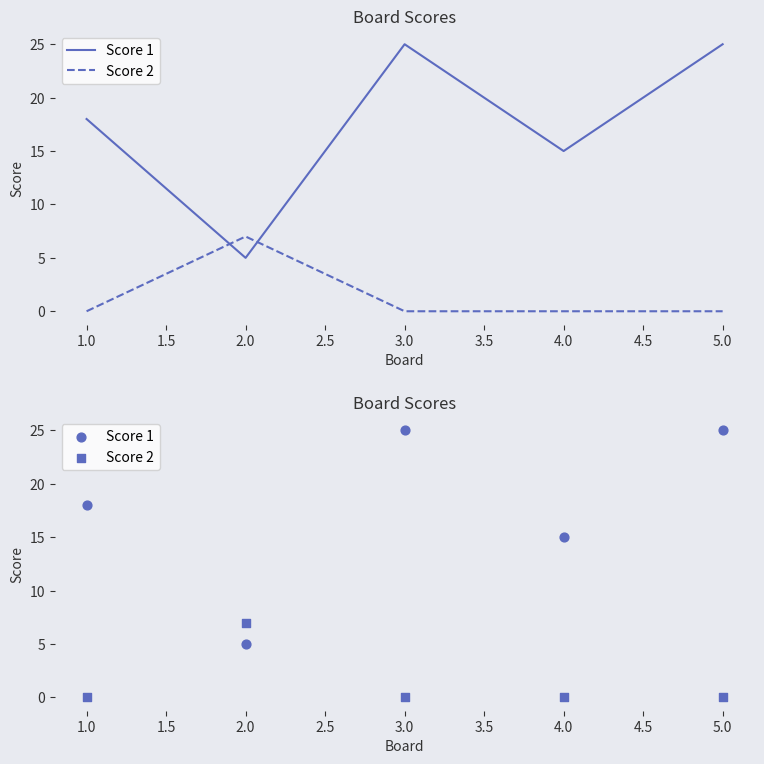

Which series has the largest total across all categories?

Score 1